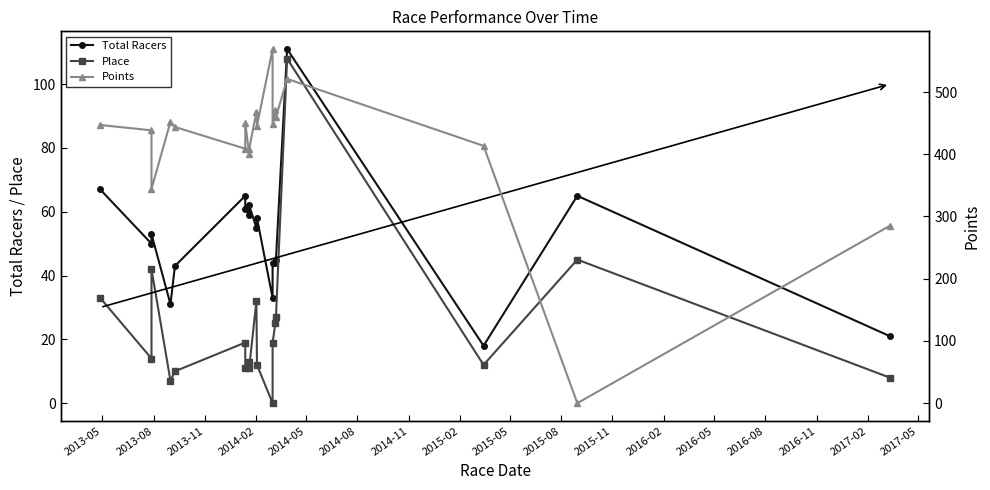

Count the number of data series in this chart.

3